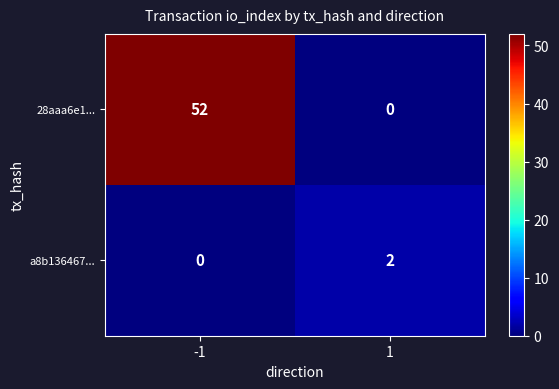

What value does the 28aaa6e1... series have at -1?

52